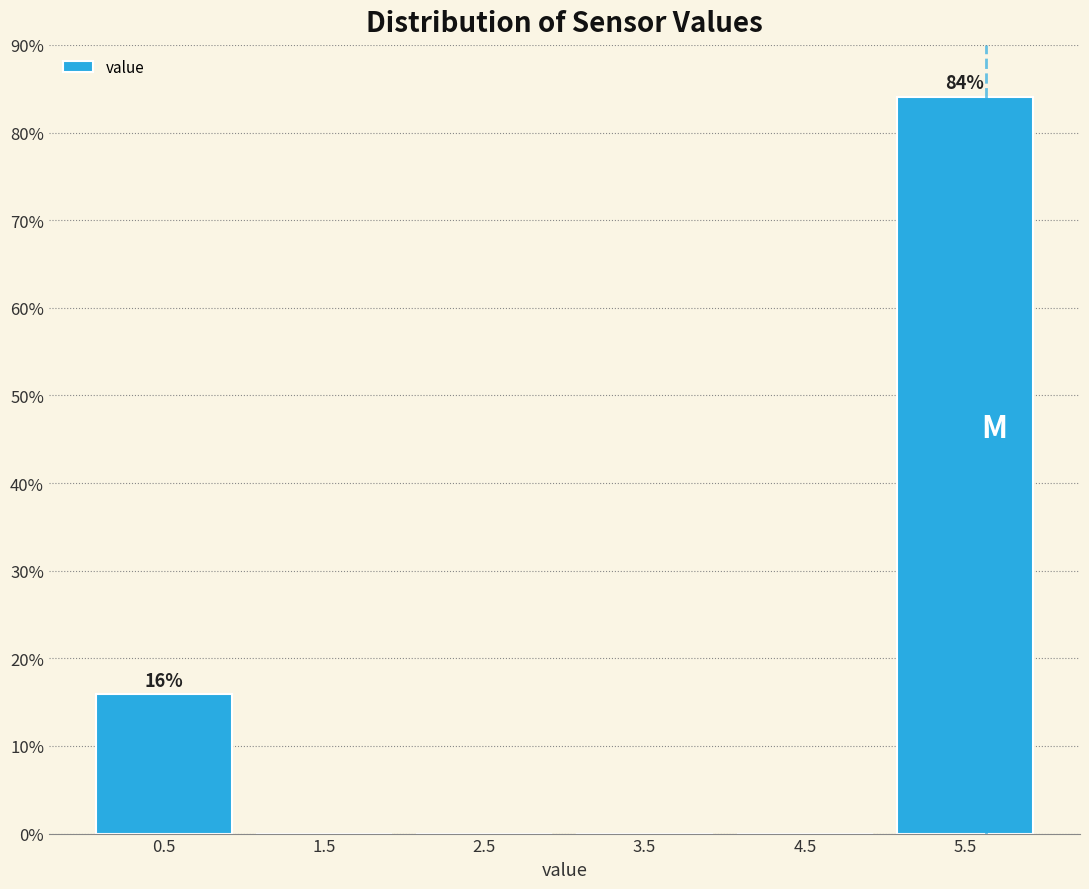

Which range on the x-axis has the tallest bar?

5 to 6